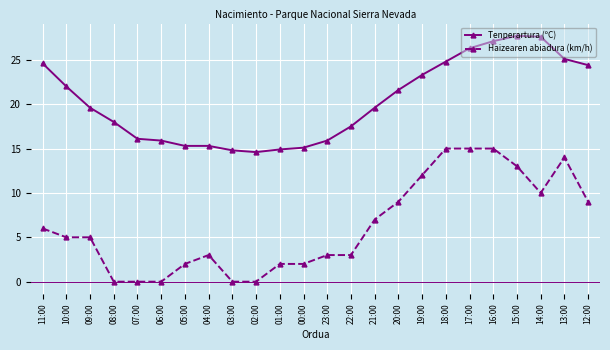

Rank the series at 15:00 from lowest to highest value.

Haizearen abiadura (km/h), Tenperartura (ºC)